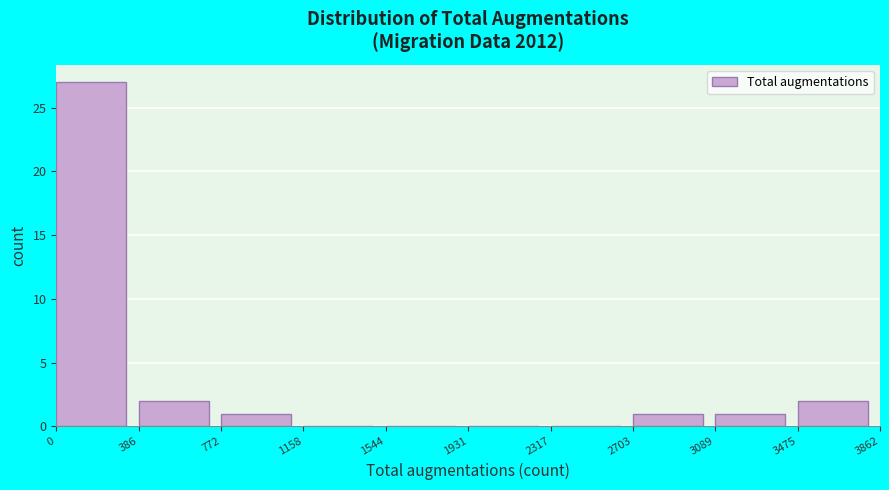

Which range on the x-axis has the tallest bar?

0 to 386